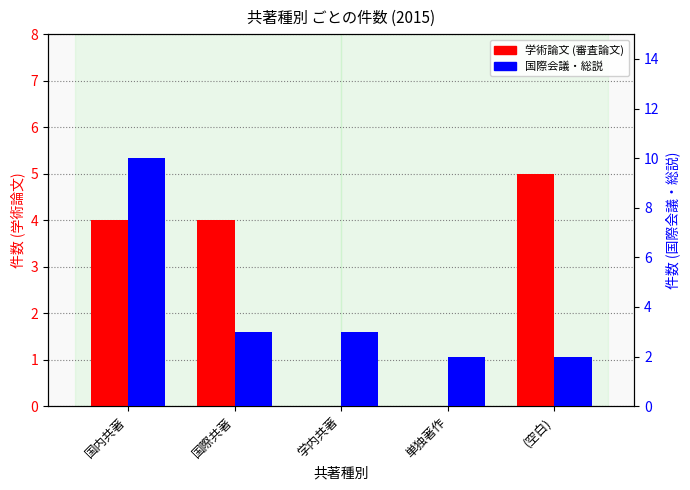

Is the value of 学術論文 (審査論文) at 国際共著 greater than the value of 国際会議・総説 at 単独著作?

Yes